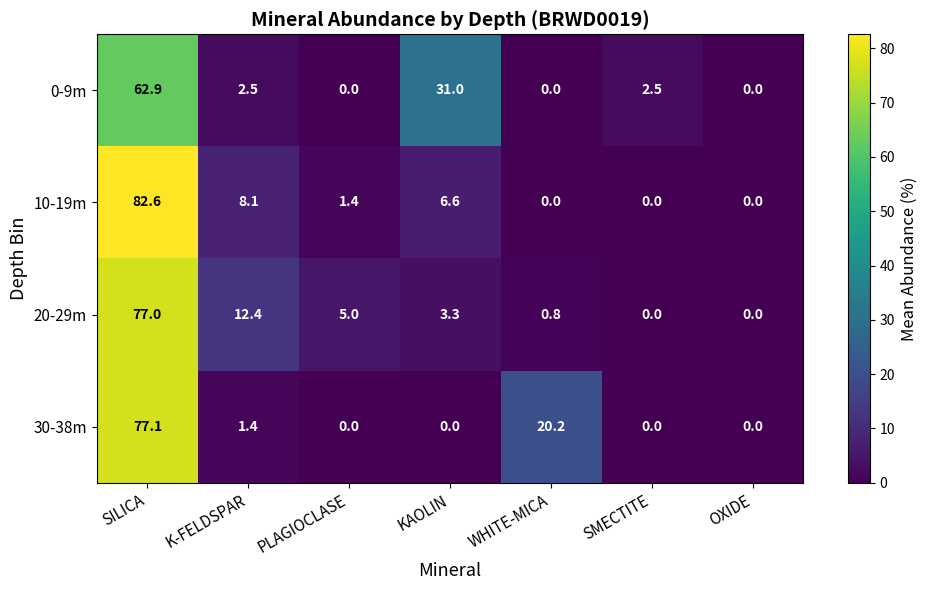

How many categories are shown in the chart?

7